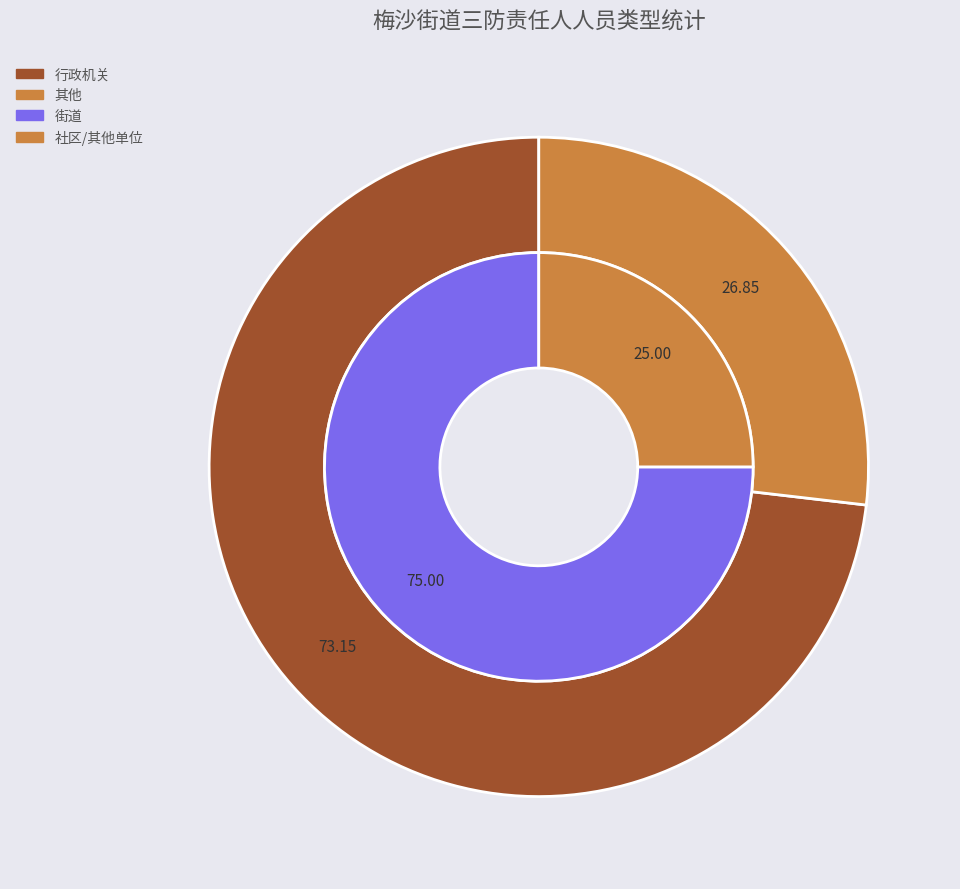

Is there a majority slice in this chart?

Yes